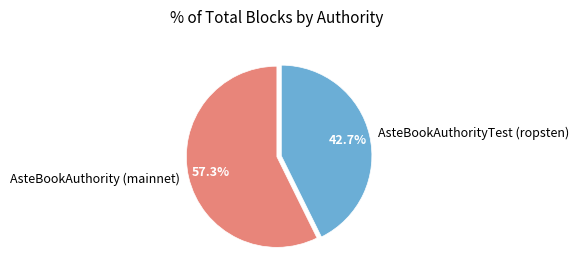

How many slices are in this pie chart?

2